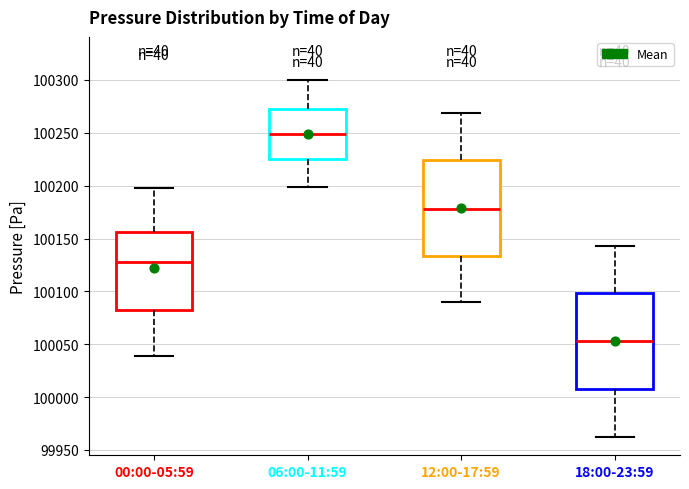

Reading left to right, read every box against the y-axis: the position of its median line, the range the box covers, and the ends of its whiskers. The values are not printed on the chart, so give them approximately, as read against the axis.

00:00-05:59: median 100125, box 100080 to 100155, whiskers 100040 to 100195
06:00-11:59: median 100250, box 100225 to 100275, whiskers 100200 to 100300
12:00-17:59: median 100180, box 100135 to 100225, whiskers 100090 to 100270
18:00-23:59: median 100055, box 100005 to 100100, whiskers 99960 to 100145